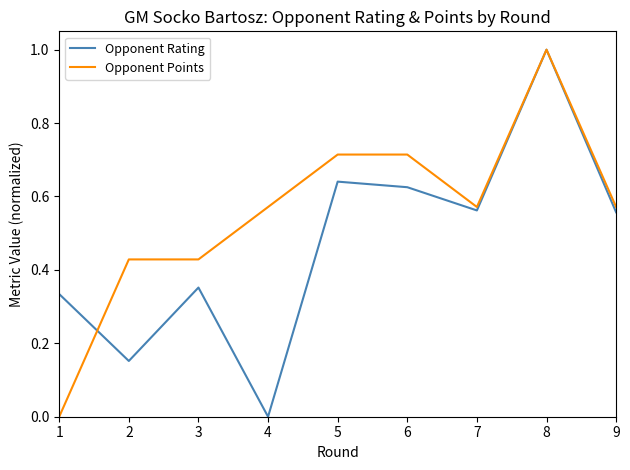

At which category is the sum across all series the highest?

8